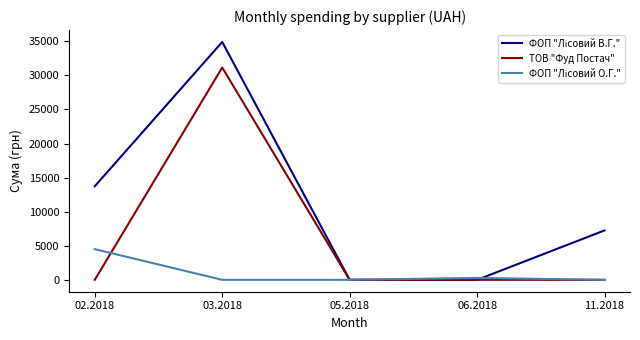

At which category is the sum across all series the highest?

03.2018